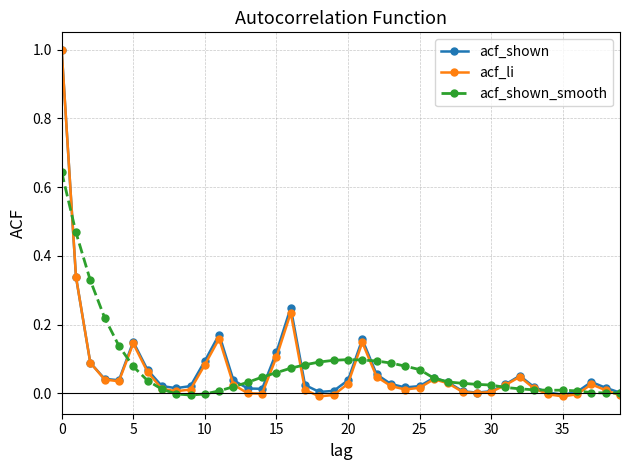

Which series has the widest spread of values?

acf_li